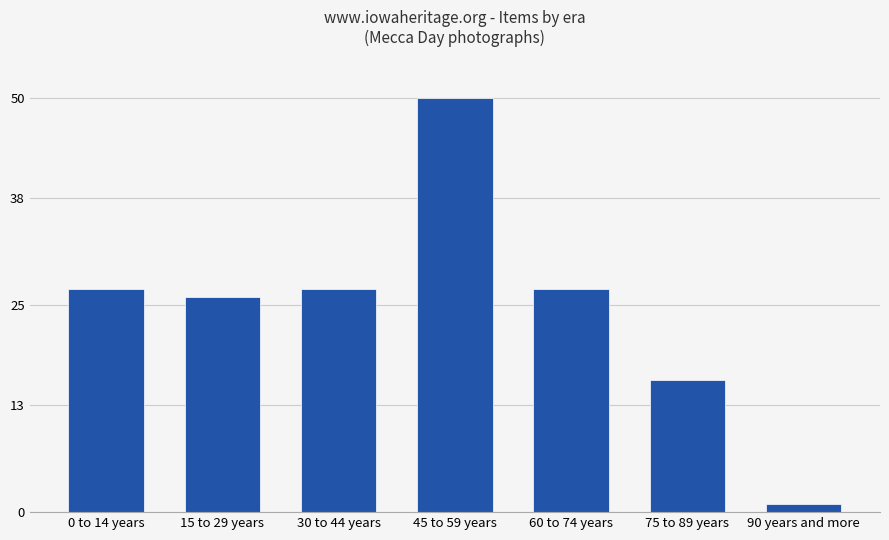

What is the sum of all values?

174